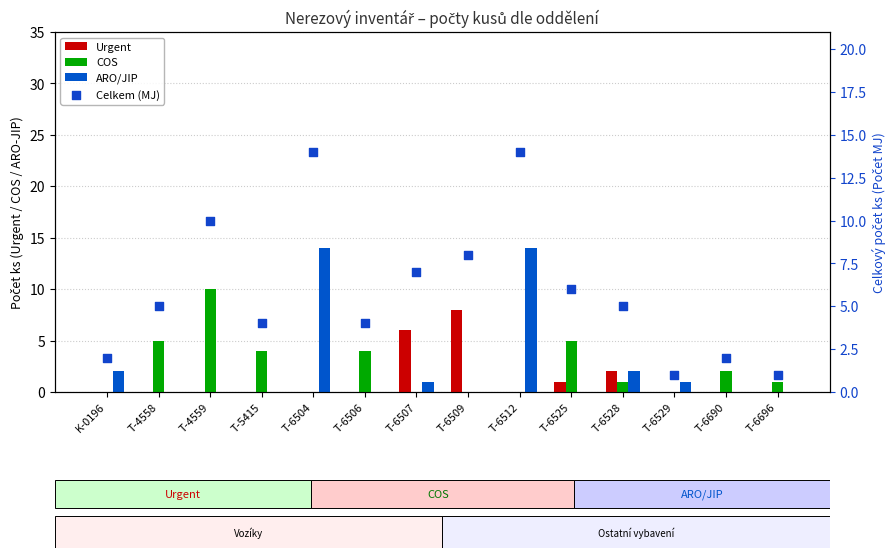

Which series has the largest total across all categories?

Celkem (MJ)